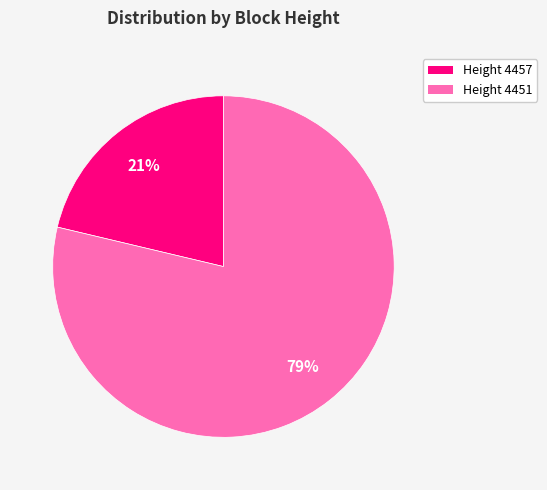

Is there any slice that represents more than half of the pie?

Yes